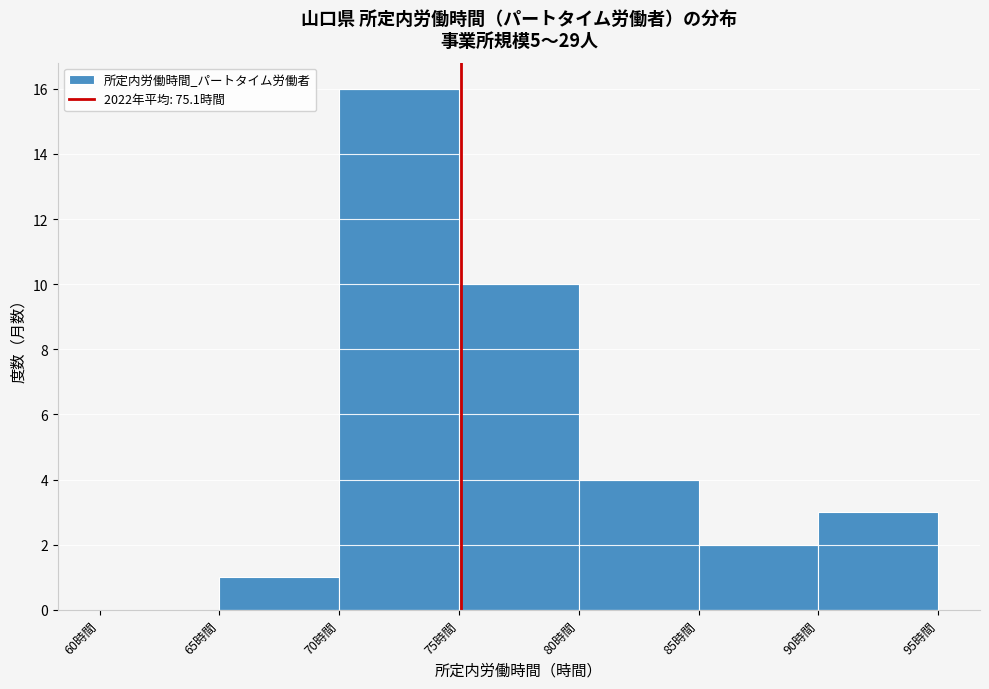

How tall is the bar that spans 85 to 90 on the x-axis? The values are not printed on the chart, so give them approximately, as read against the axis.

2